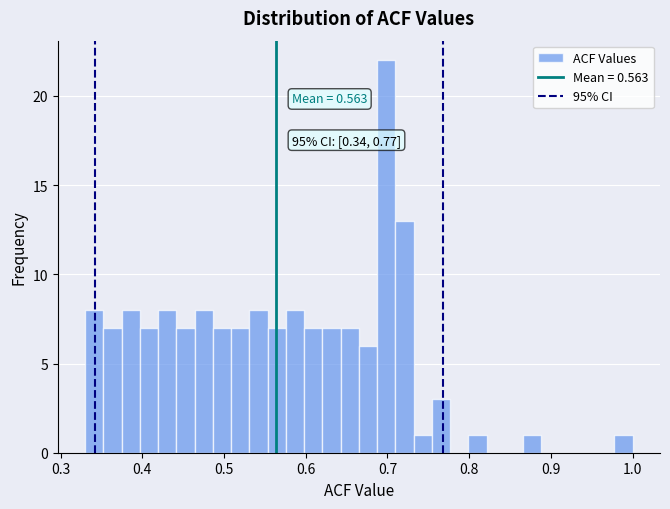

Around what value on the x-axis is the tallest bar? Give the approximate position of its centre, as read against the axis.

0.70